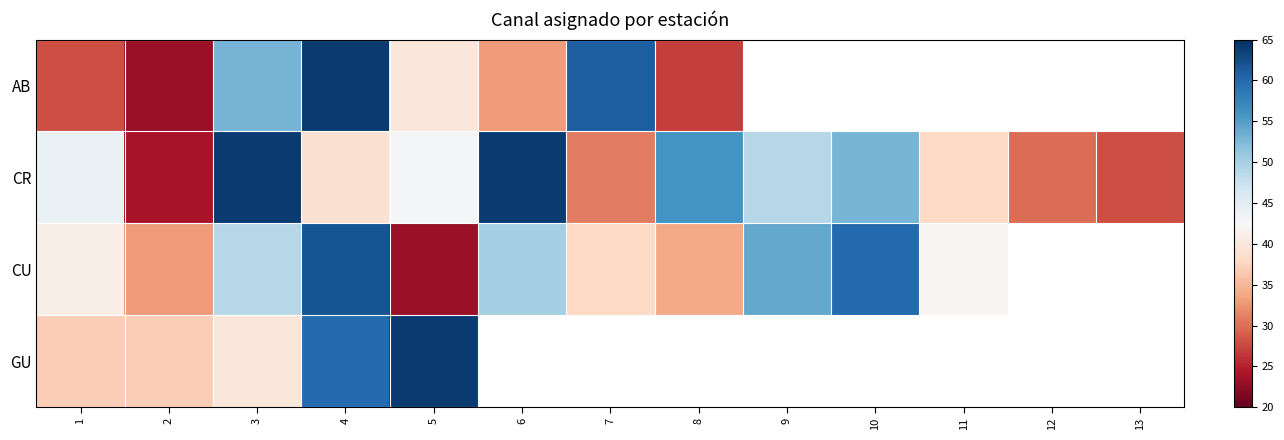

Is the value of CR at 12 greater than the value of CU at 5?

Yes